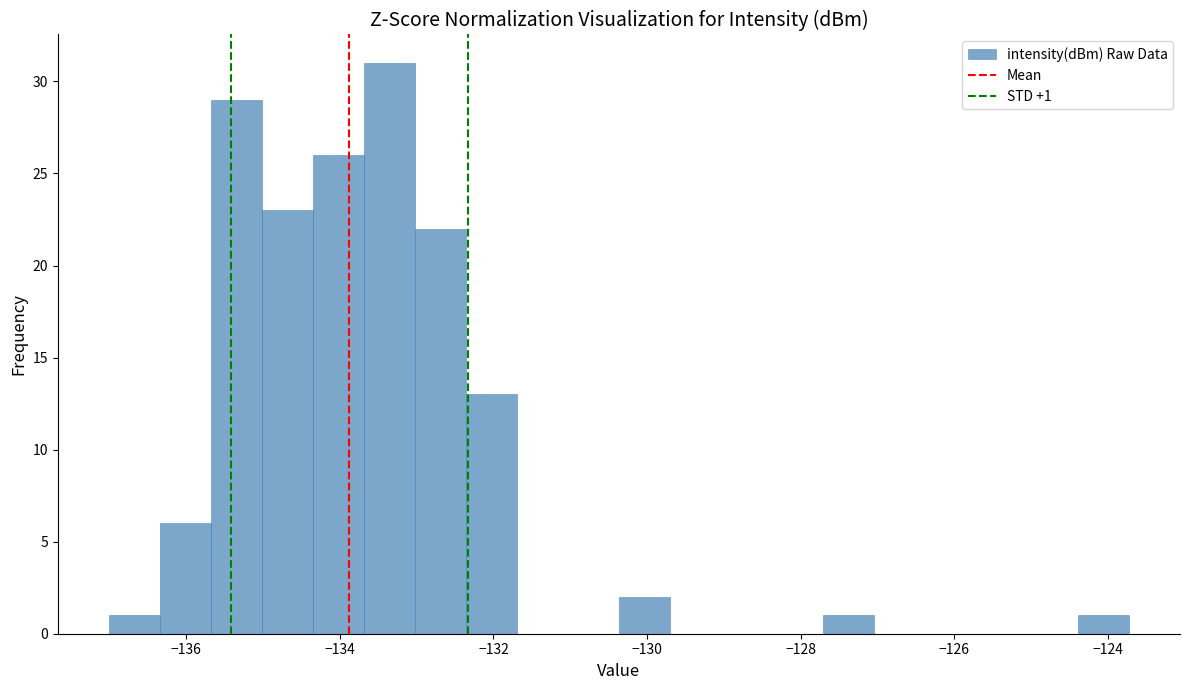

Read against the x-axis, roughly where is the centre of the tallest bar?

-133.4